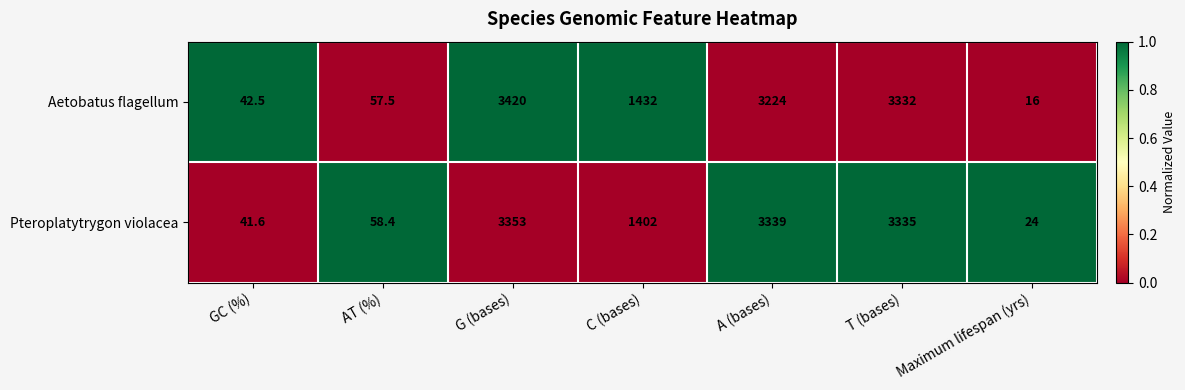

True or false: Pteroplatytrygon violacea has a value of 1402.0 at C (bases).

True